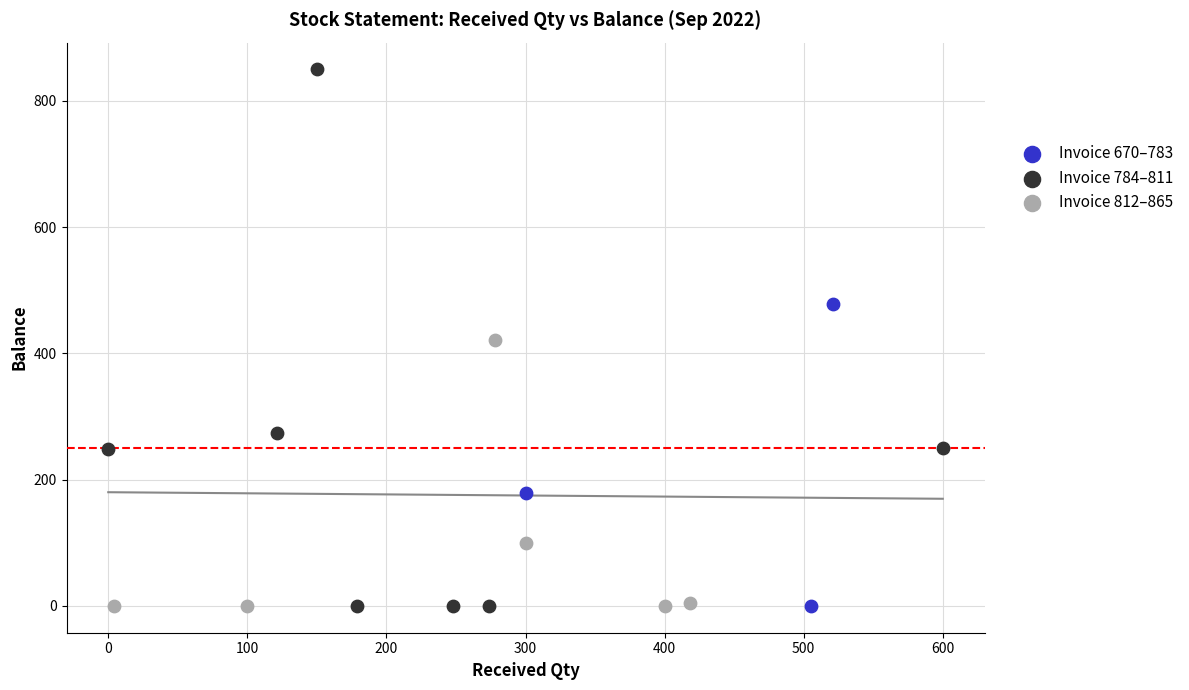

Which series contains the highest Y value?

Invoice 784–811